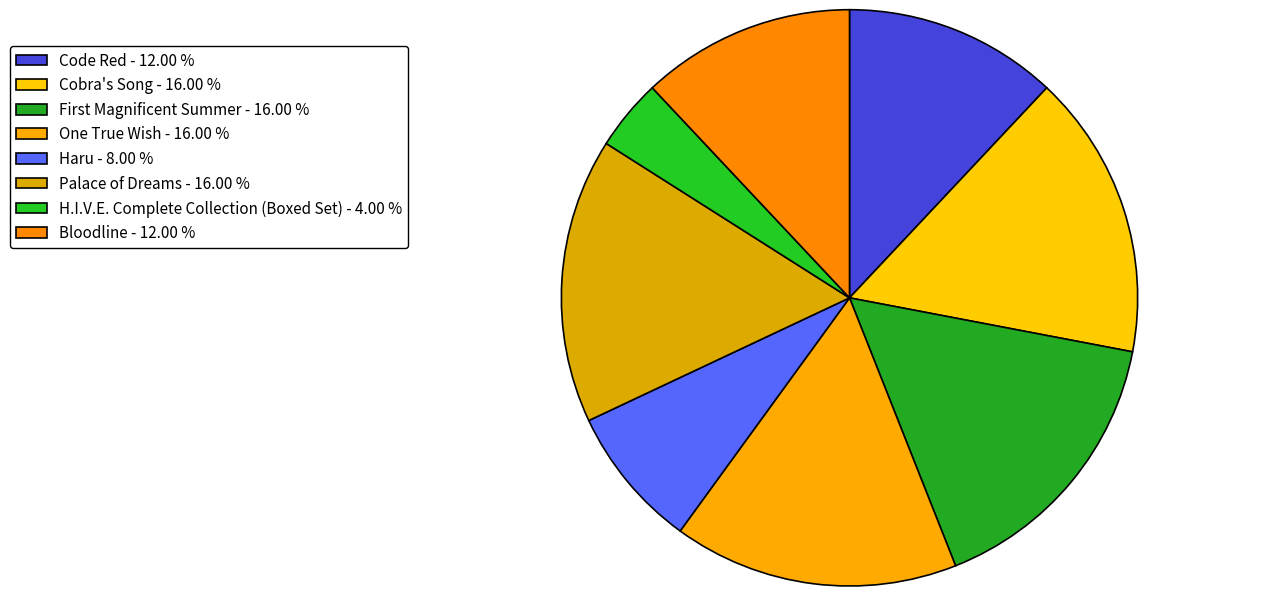

To the nearest percent, what is the average slice percentage?

12%